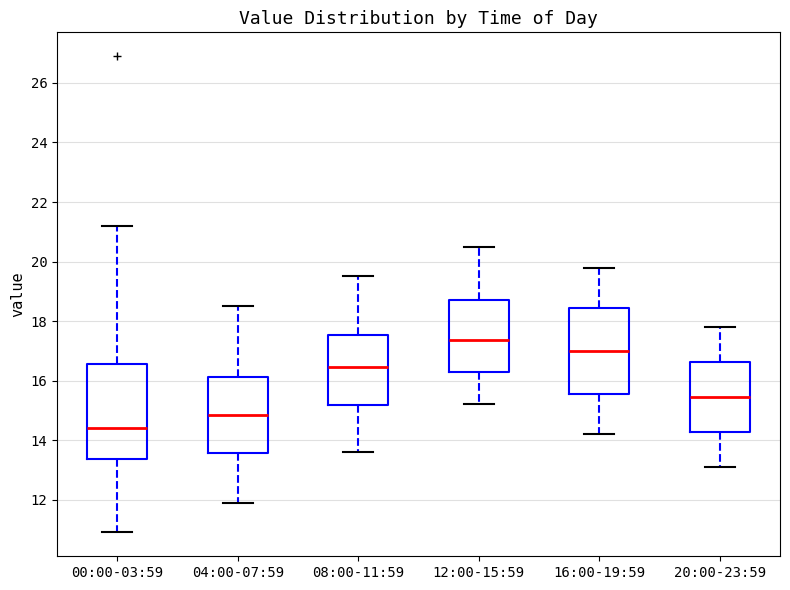

Which box is the tallest, from its lower edge to its upper edge?

00:00-03:59